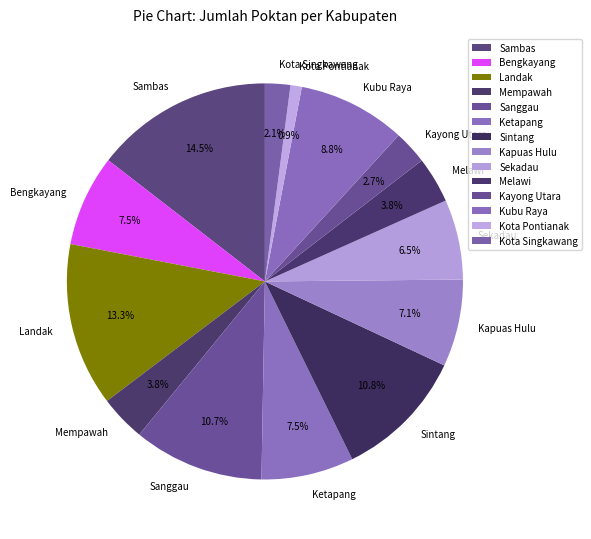

Does Kubu Raya account for over 50% of the chart?

No